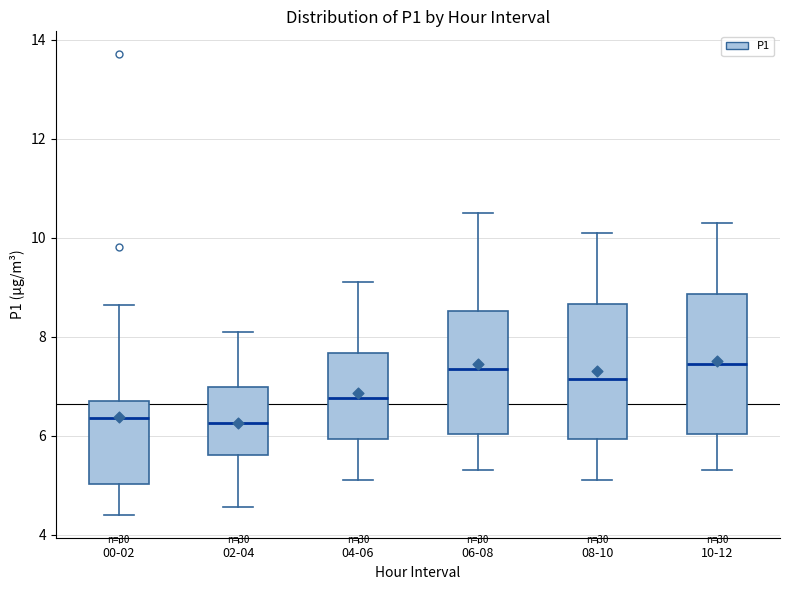

Reading left to right, transcribe this box plot: for each box, give where its median line is, the range the box spans, and where its two whiskers end, as read against the y-axis. The values are not printed on the chart, so give them approximately, as read against the axis.

00-02: median 6.4, box 5.0 to 6.8, whiskers 4.4 to 8.6
02-04: median 6.2, box 5.6 to 7.0, whiskers 4.6 to 8.2
04-06: median 6.8, box 6.0 to 7.6, whiskers 5.2 to 9.2
06-08: median 7.4, box 6.0 to 8.6, whiskers 5.4 to 10.6
08-10: median 7.2, box 6.0 to 8.6, whiskers 5.2 to 10.2
10-12: median 7.4, box 6.0 to 8.8, whiskers 5.4 to 10.4